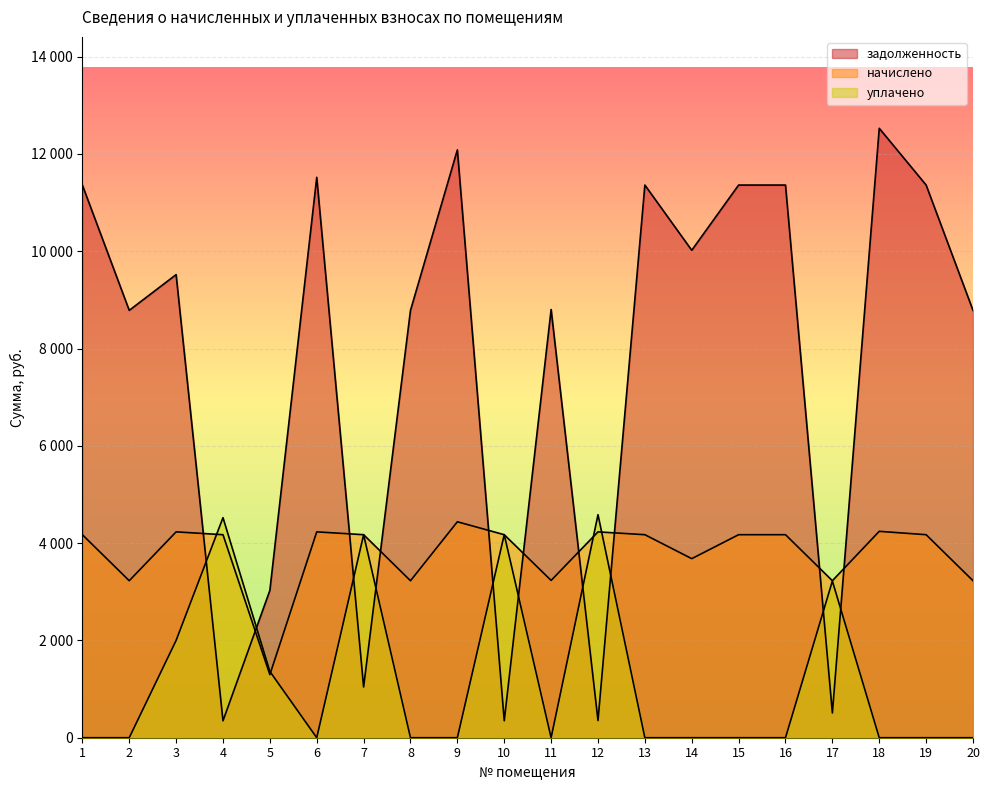

What is the total value across all series at 15?

15533.3